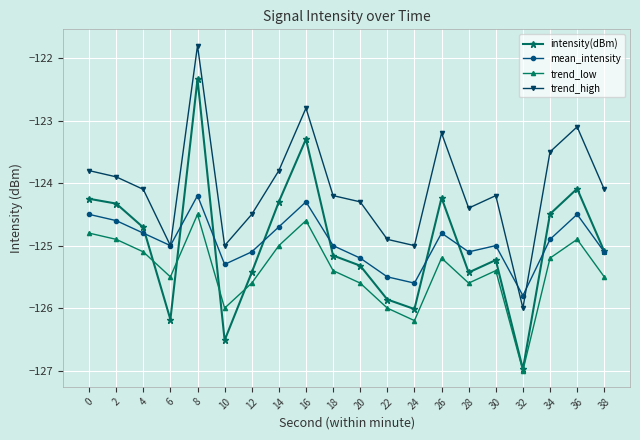

Is the value of mean_intensity at 36 greater than the value of trend_low at 12?

Yes